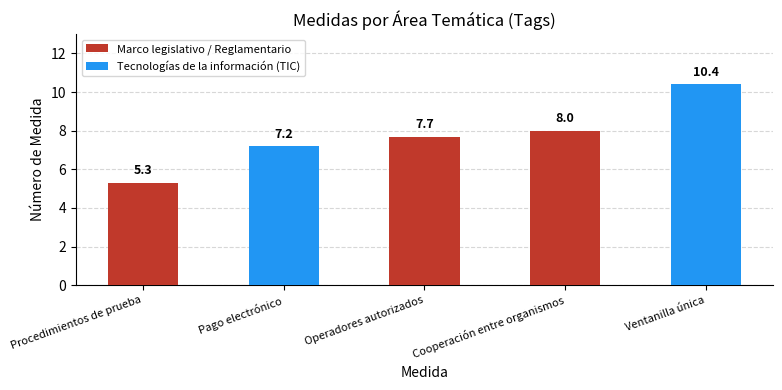

Rank the categories by Marco legislativo / Reglamentario value from highest to lowest.

Cooperación entre organismos, Operadores autorizados, Procedimientos de prueba